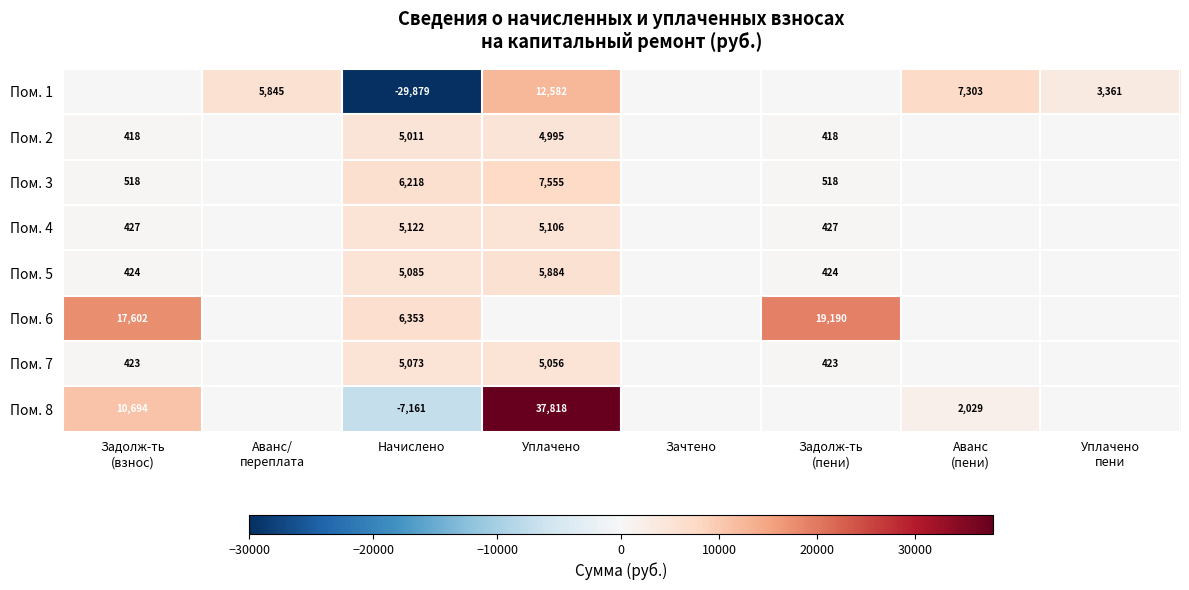

The Пом. 3 series shows 7555 at Уплачено. True or false?

True